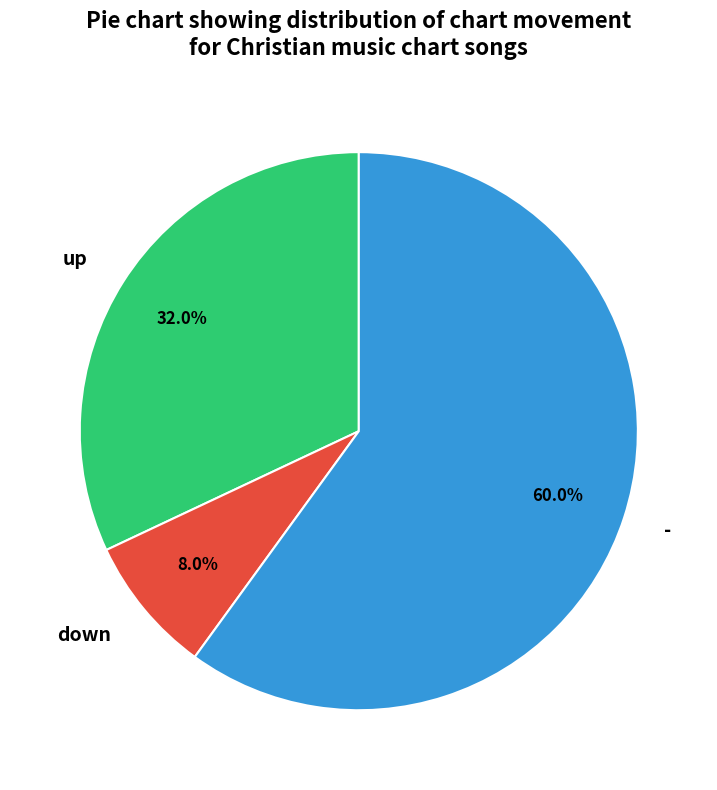

Is it true that down is 15% of the pie?

False